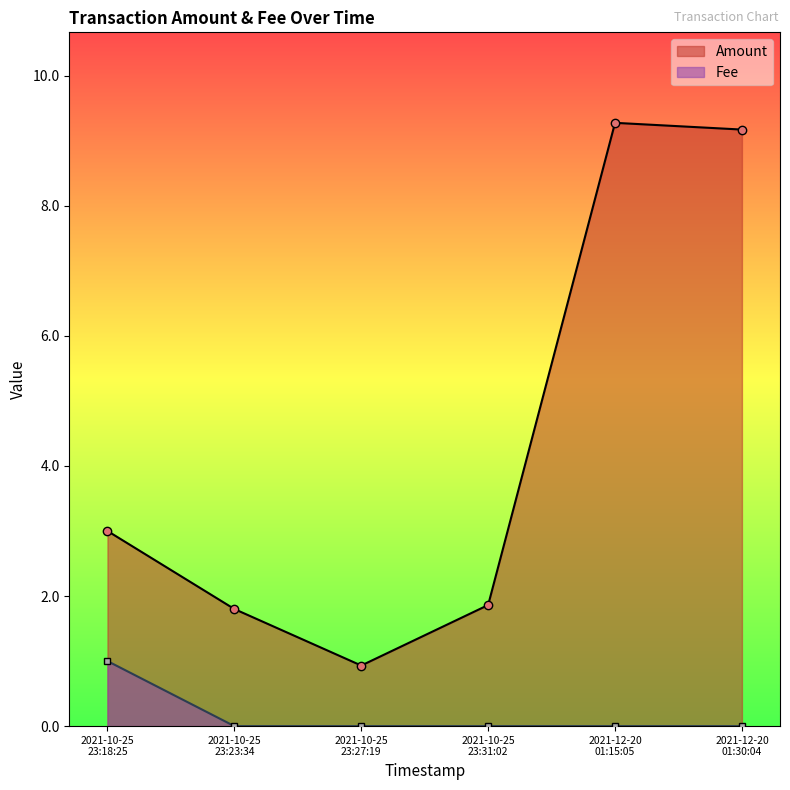

True or false: Fee and Amount cross at least once.

False